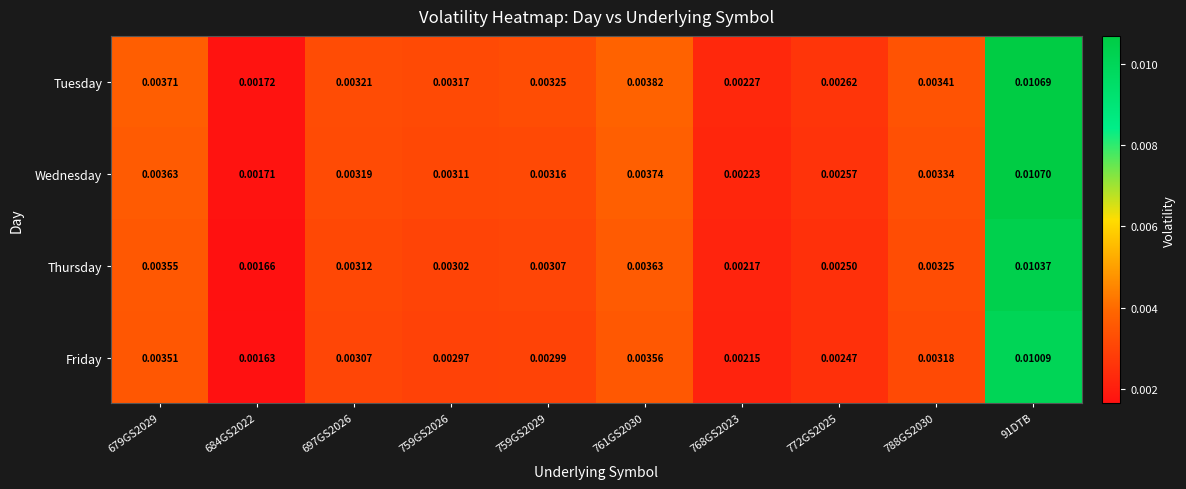

Which series has the largest total across all categories?

Tuesday